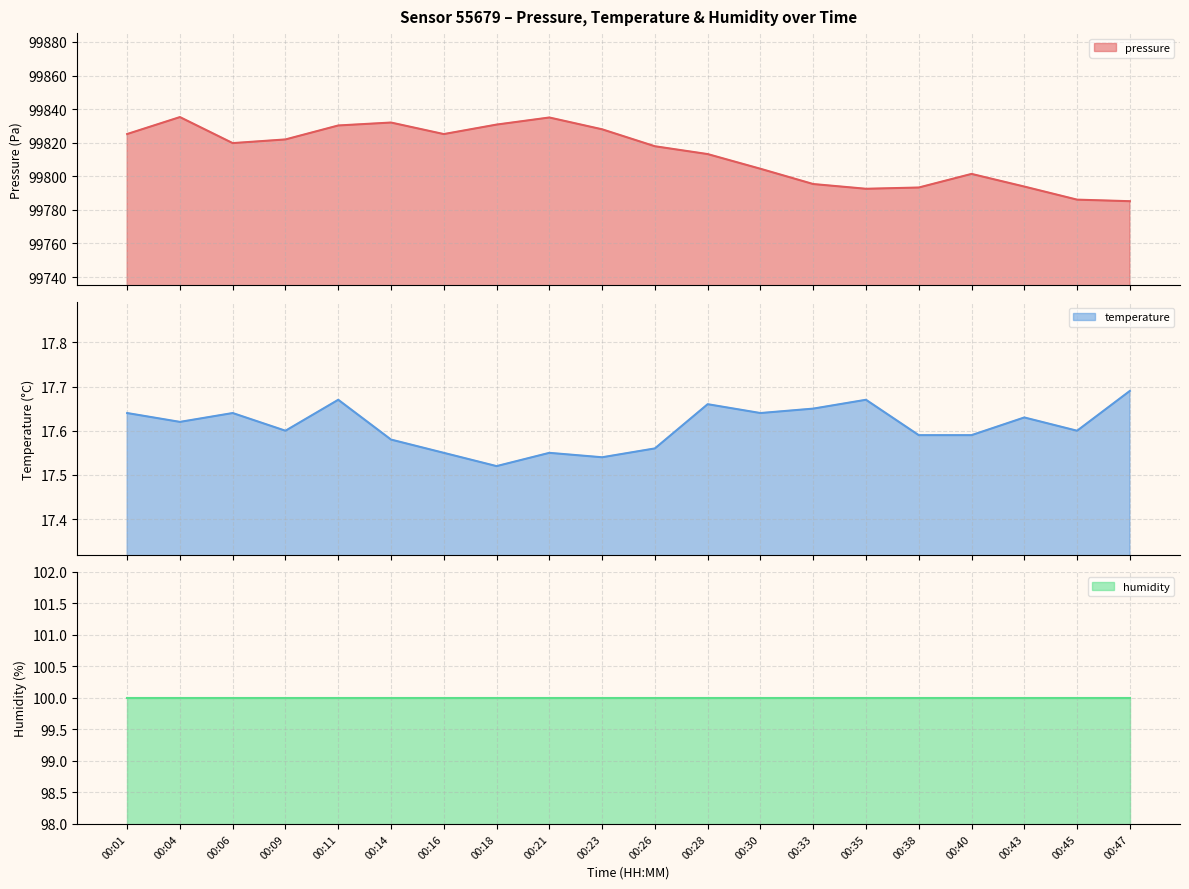

Which series has the largest range (max minus min)?

pressure